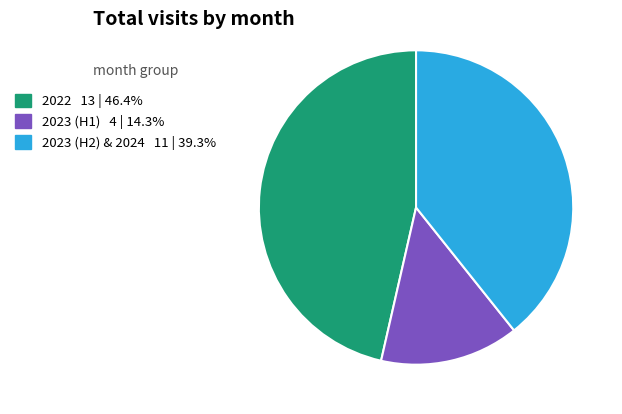

Does any single category account for the majority?

No